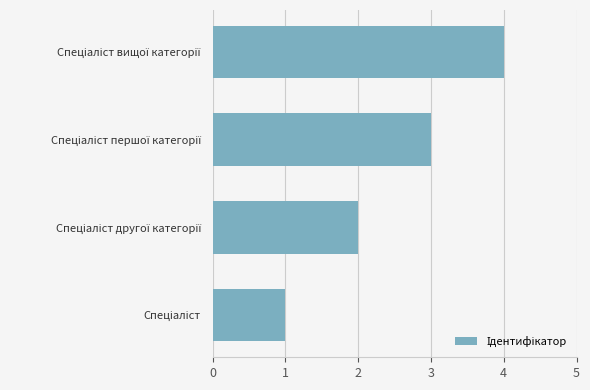

How many bars are there in total?

4